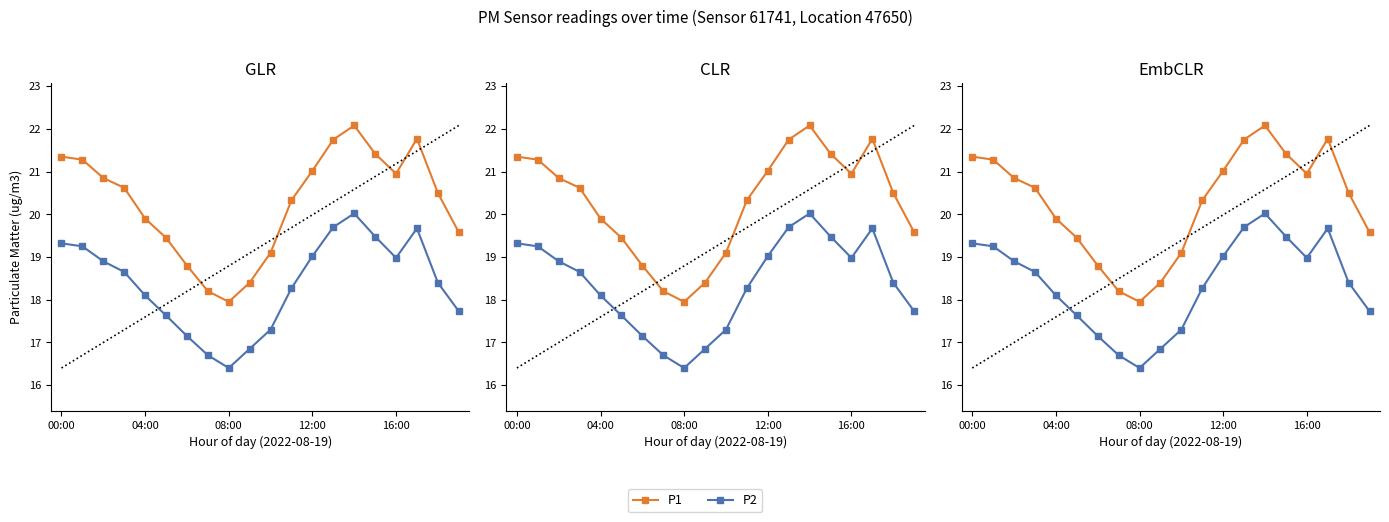

Reading left to right, what are all the values shown in this chart?

P1: 21.4	21.3	20.9	20.6	19.9	19.4	18.8	18.2	17.9	18.4	19.1	20.3	21.0	21.8	22.1	21.4	20.9	21.8	20.5	19.6
P2: 19.3	19.2	18.9	18.6	18.1	17.6	17.1	16.7	16.4	16.9	17.3	18.3	19.0	19.7	20.0	19.5	19.0	19.7	18.4	17.7